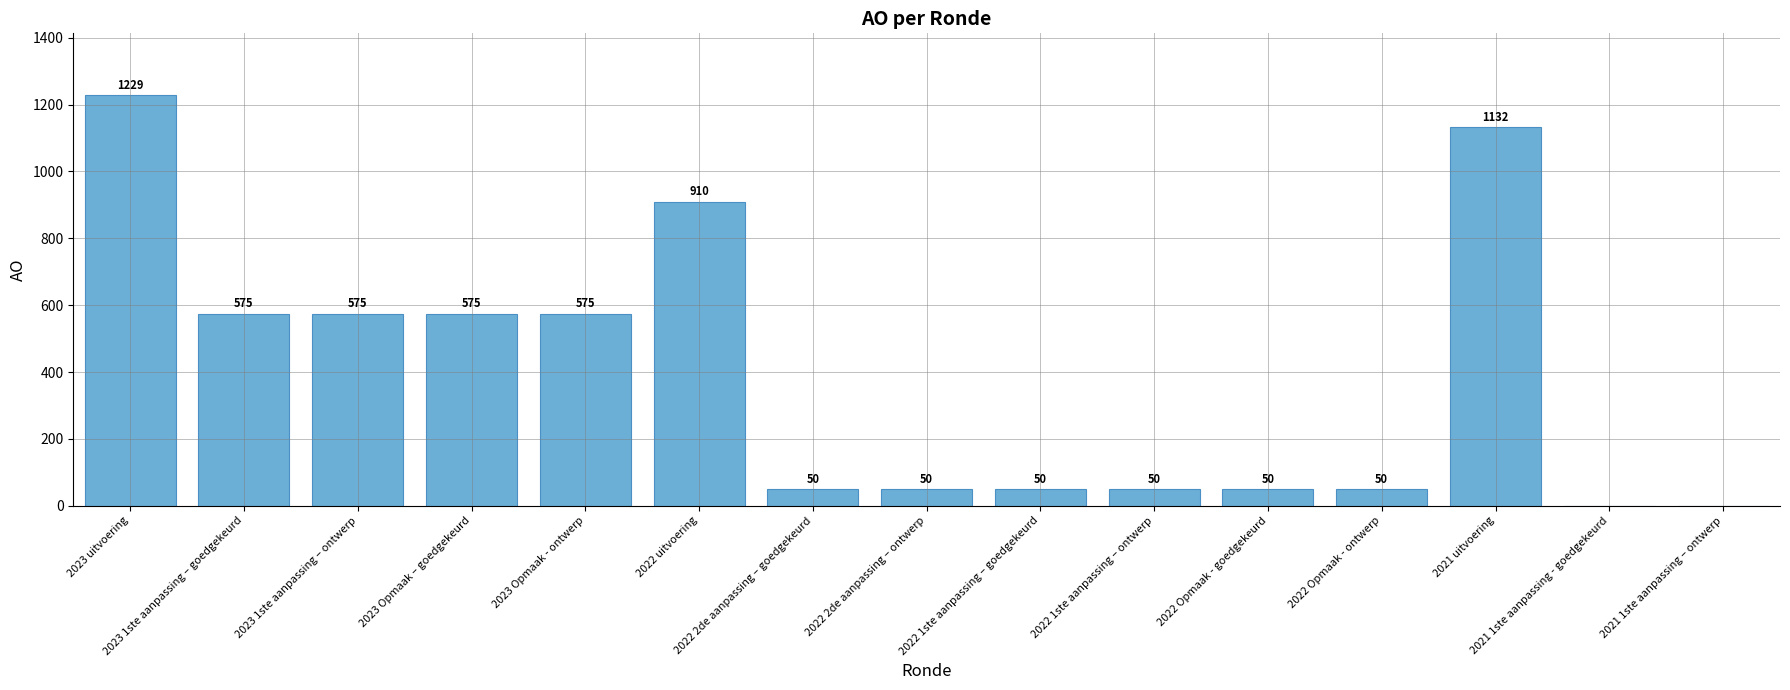

Which has a higher value, 2022 2de aanpassing – goedgekeurd or 2023 Opmaak – goedgekeurd?

2023 Opmaak – goedgekeurd